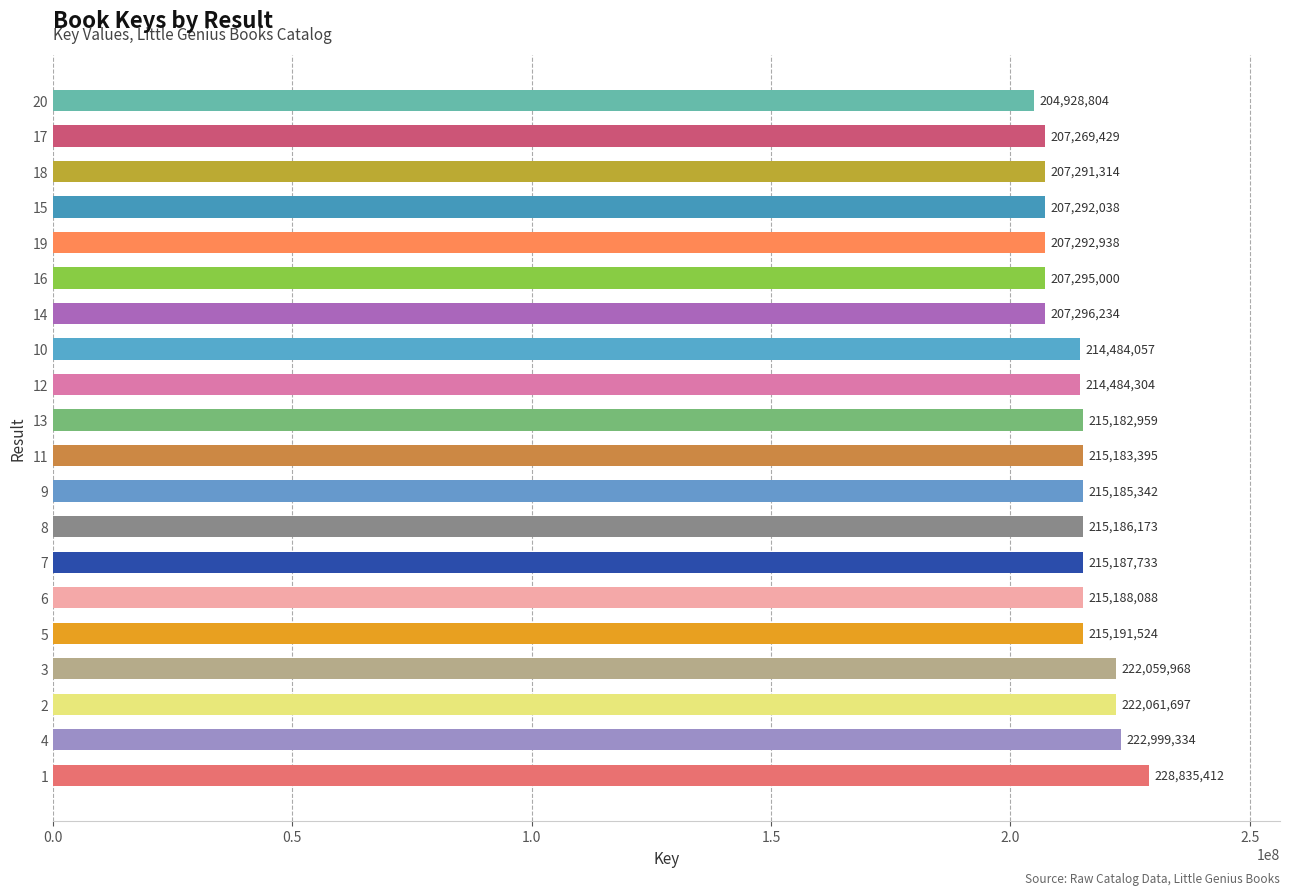

What is the sum of all values?

4279895743